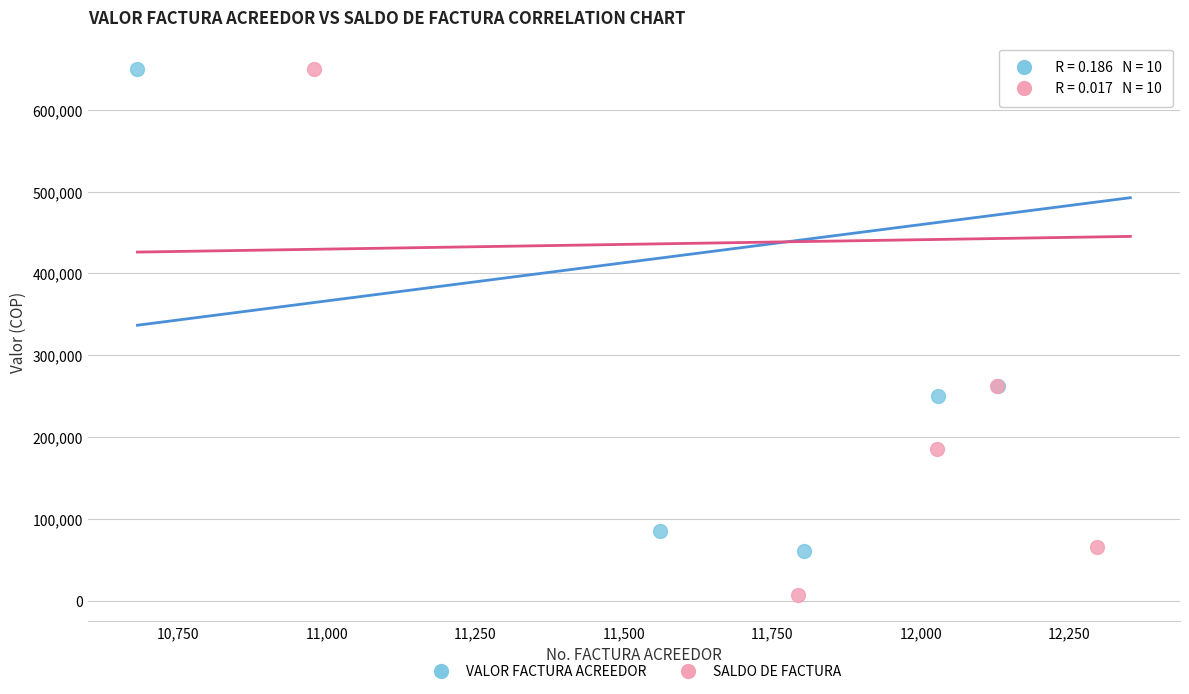

Which series contains the lowest Y value?

SALDO DE FACTURA